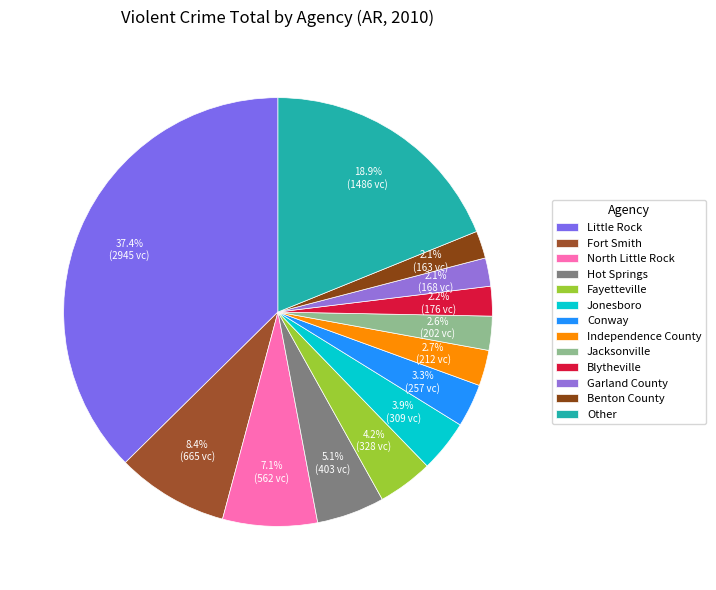

Is there a majority slice in this chart?

No